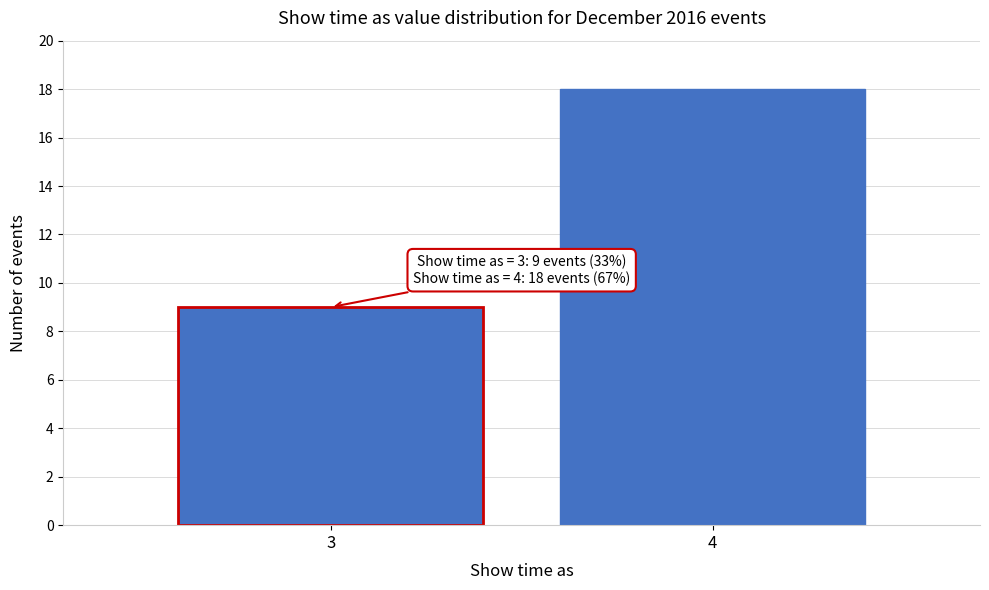

Reading left to right, list all the values displayed in this chart.

9	18